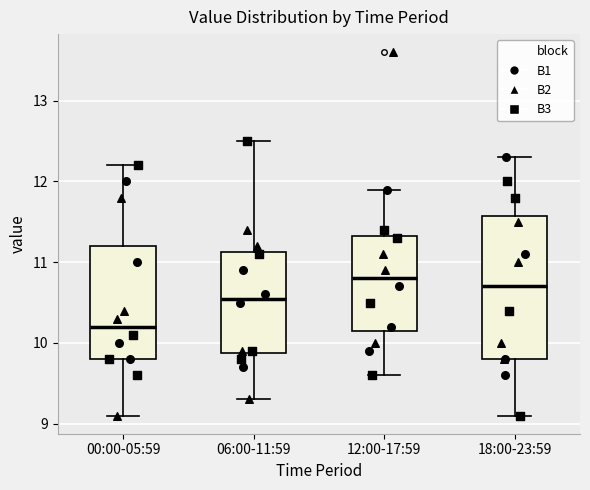

Reading left to right, transcribe this box plot: for each box, give where its median line is, the range the box spans, and where its two whiskers end, as read against the y-axis. The values are not printed on the chart, so give them approximately, as read against the axis.

00:00-05:59: median 10.2, box 9.8 to 11.2, whiskers 9.1 to 12.2
06:00-11:59: median 10.6, box 9.9 to 11.1, whiskers 9.3 to 12.5
12:00-17:59: median 10.8, box 10.2 to 11.3, whiskers 9.6 to 11.9
18:00-23:59: median 10.7, box 9.8 to 11.6, whiskers 9.1 to 12.3